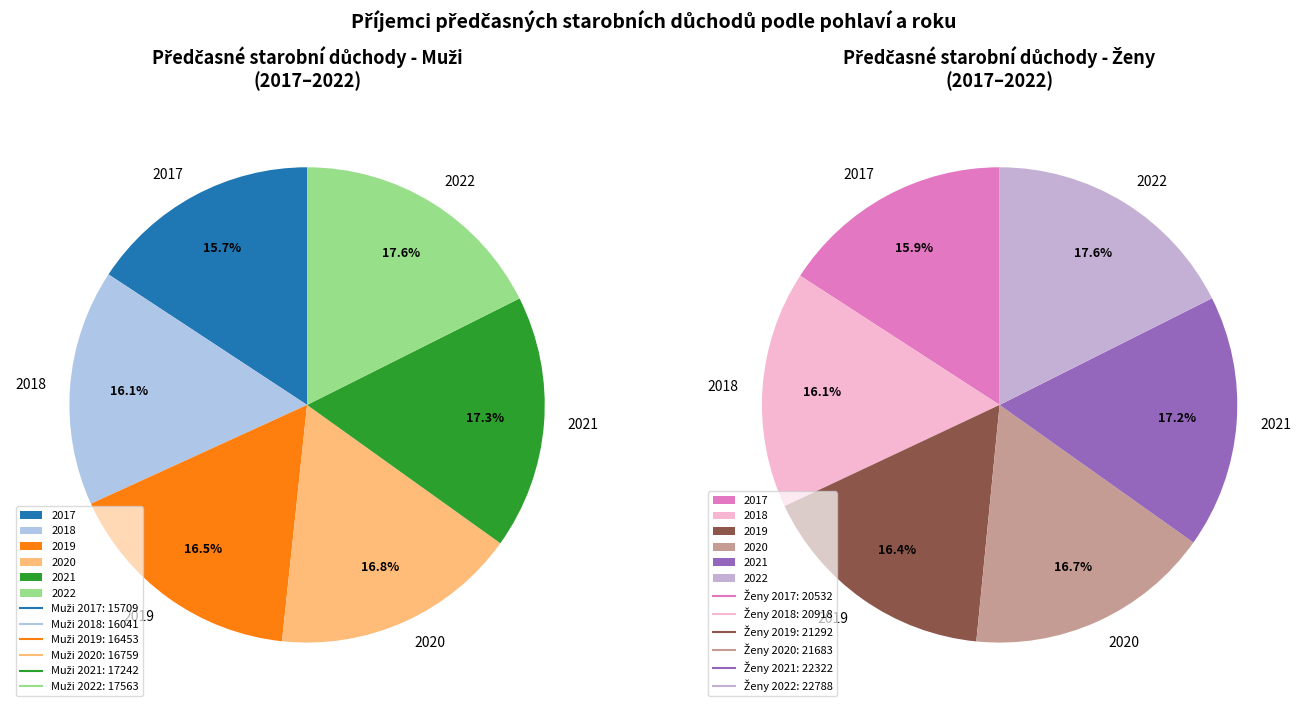

What is the change in value from Muži to Ženy?

+4823